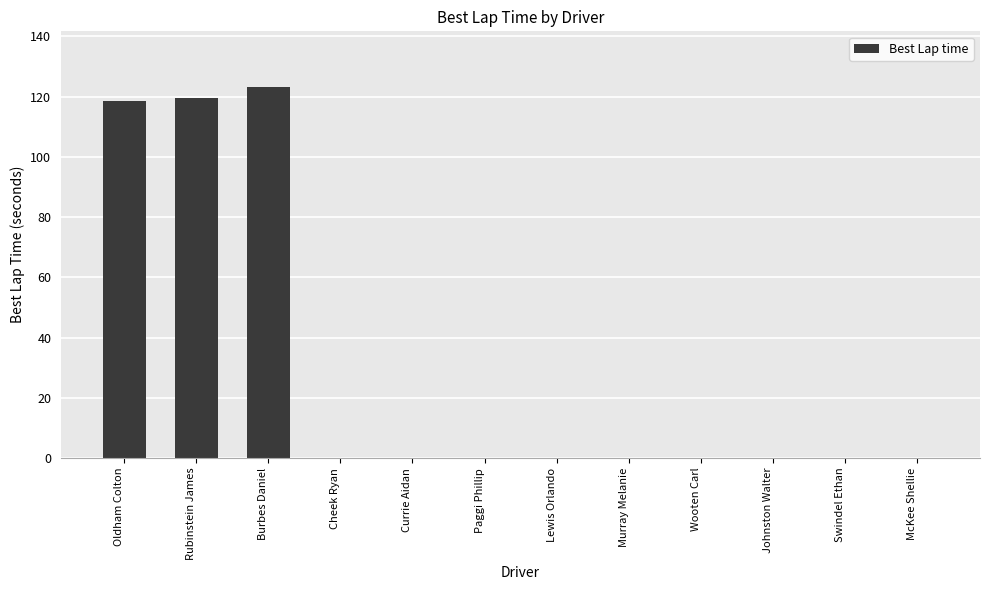

What is the change in value from Rubinstein James to Paggi Phillip?

-119.6